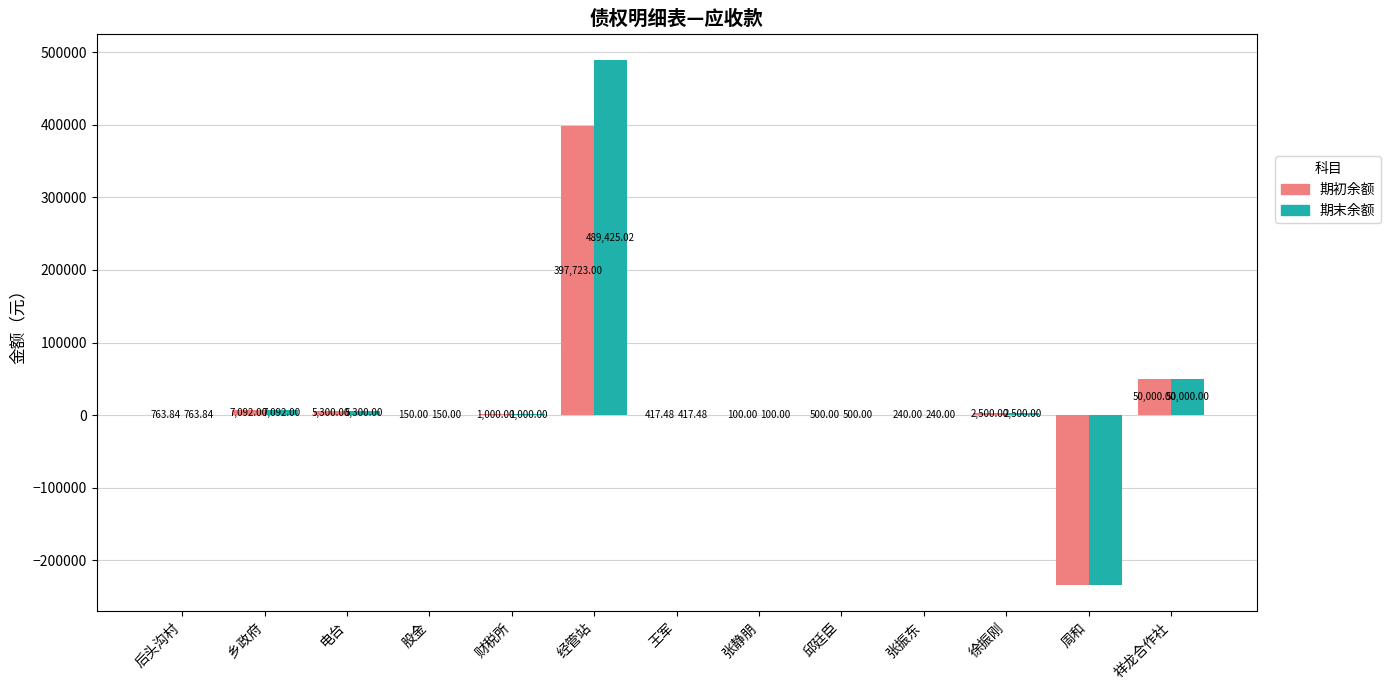

Reading right to left, what are all the values shown in this chart?

期初余额: 50000.0	-234000.0	2500.0	240.0	500.0	100.0	417.5	397723.0	1000.0	150.0	5300.0	7092.0	763.8
期末余额: 50000.0	-234000.0	2500.0	240.0	500.0	100.0	417.5	489425.0	1000.0	150.0	5300.0	7092.0	763.8